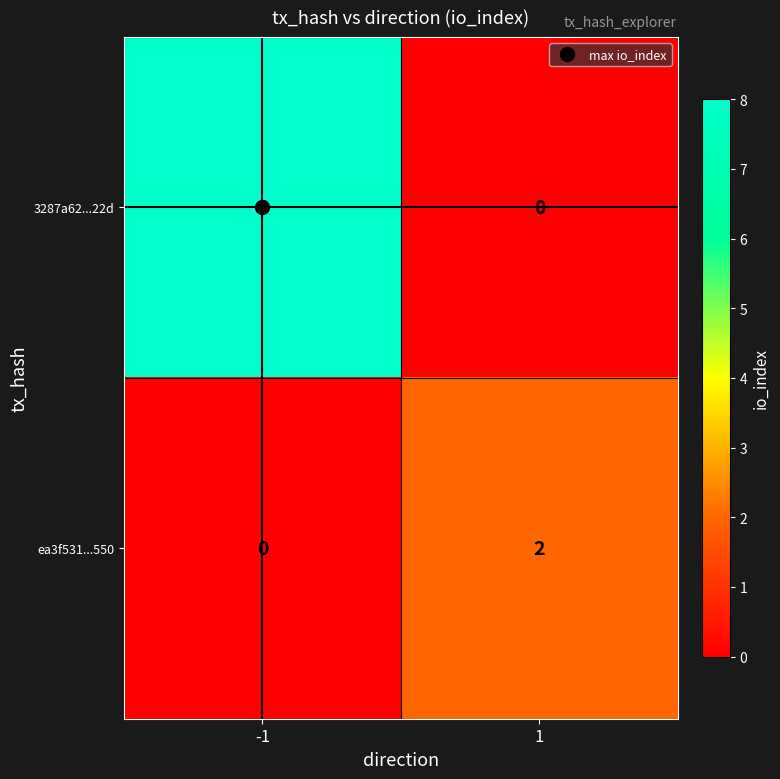

What is the maximum value for 3287a62...22d?

8